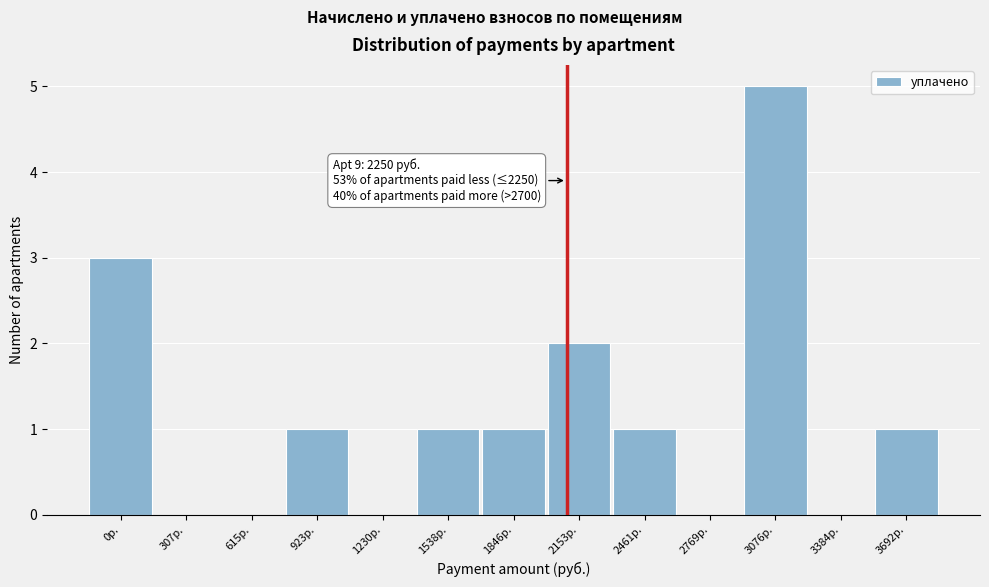

Reading left to right, transcribe all the data shown in this chart.

0р.=3	307р.=0	615р.=0	923р.=1	1230р.=0	1538р.=1	1846р.=1	2153р.=2	2461р.=1	2769р.=0	3076р.=5	3384р.=0	3692р.=1